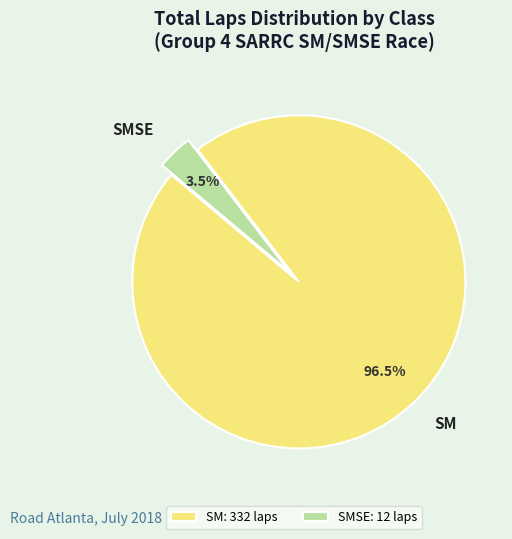

How many segments does this pie chart have?

2